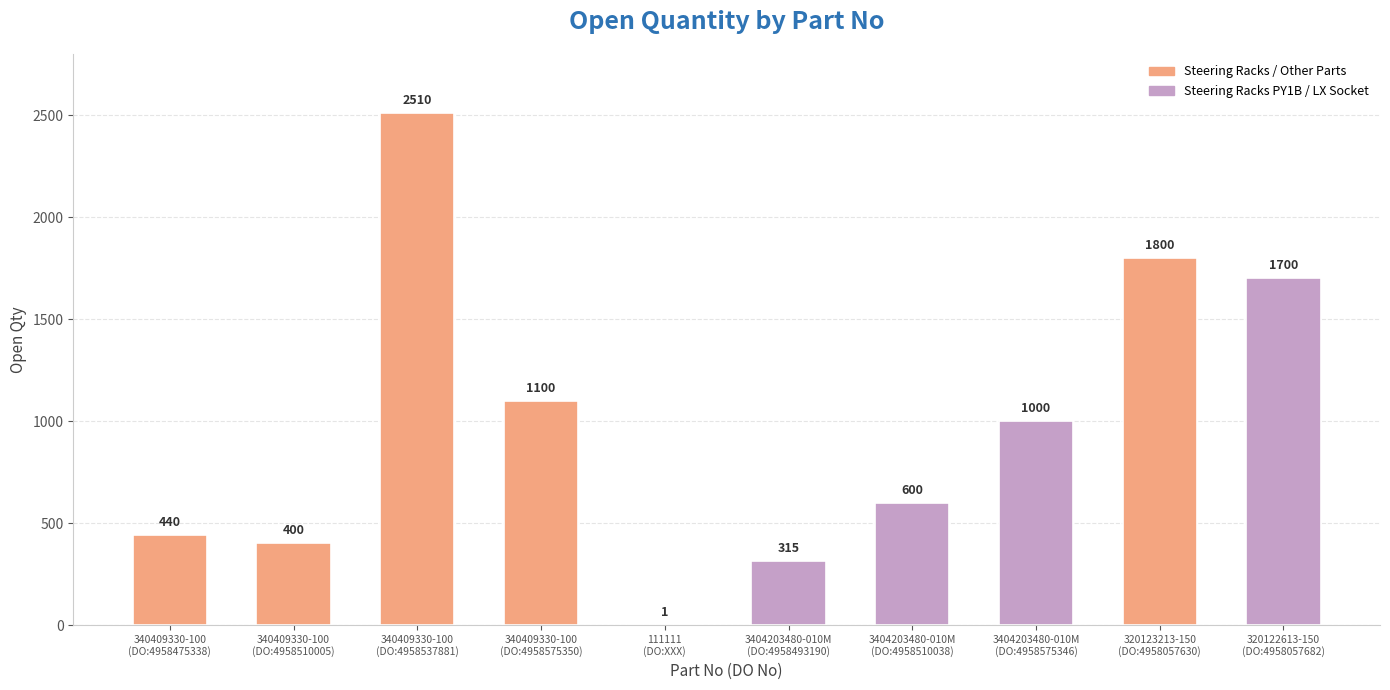

How many categories are shown in the chart?

10